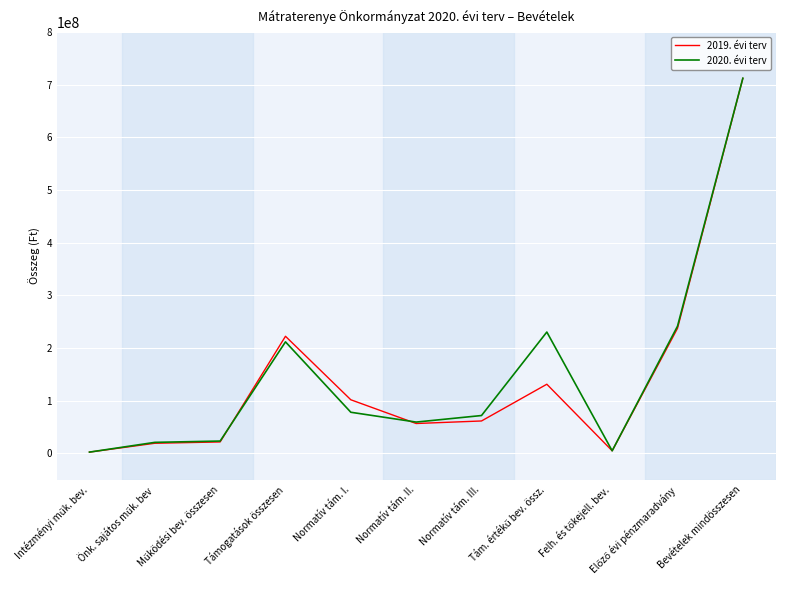

What is the spread (max minus min) of values at Normatív tám. III.?

10332161